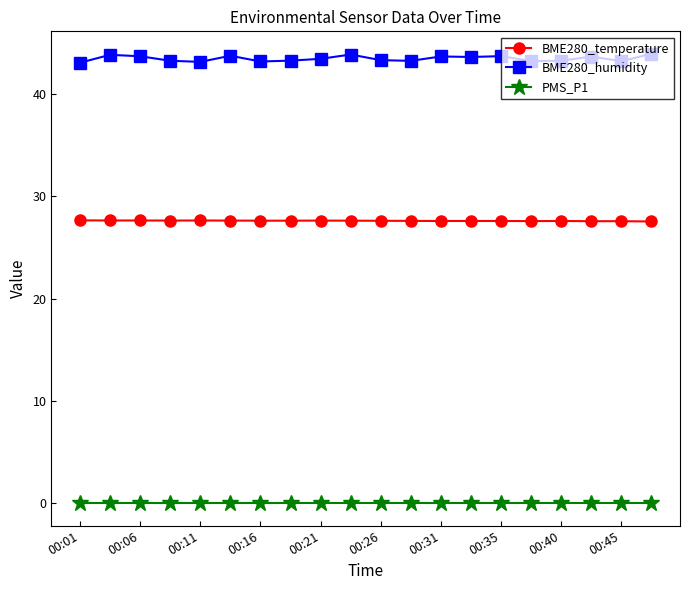

How many series are shown in this chart?

3